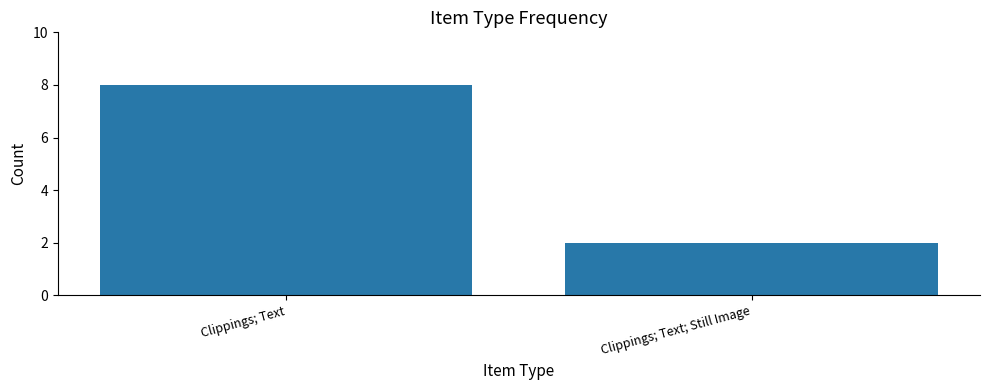

What is the change in value from Clippings; Text to Clippings; Text; Still Image?

-6